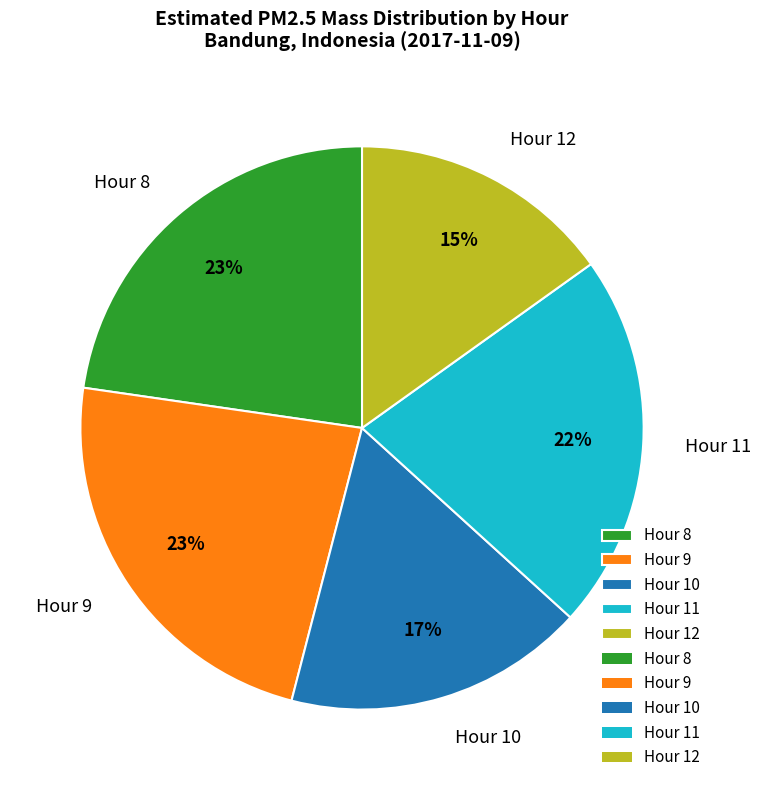

Is the sum of Hour 8 and Hour 11 greater than half?

No